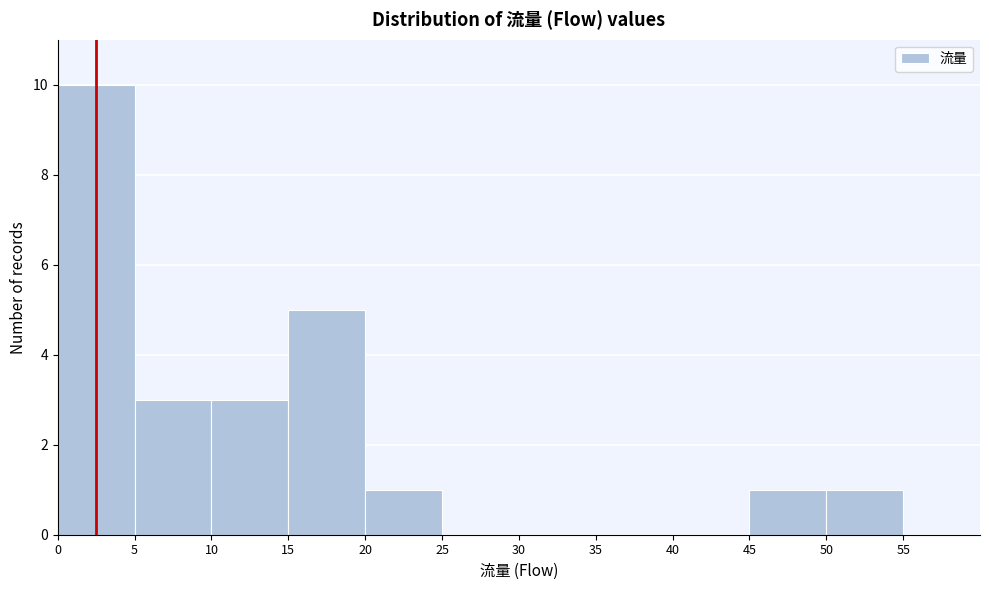

Reading left to right, transcribe this chart: for each bar, give the range it covers on the x-axis and its height. The values are not printed on the chart, so give them approximately, as read against the axis.

0 to 5: 10
5 to 10: 3
10 to 15: 3
15 to 20: 5
20 to 25: 1
25 to 30: 0
30 to 35: 0
35 to 40: 0
40 to 45: 0
45 to 50: 1
50 to 55: 1
55 to 60: 0